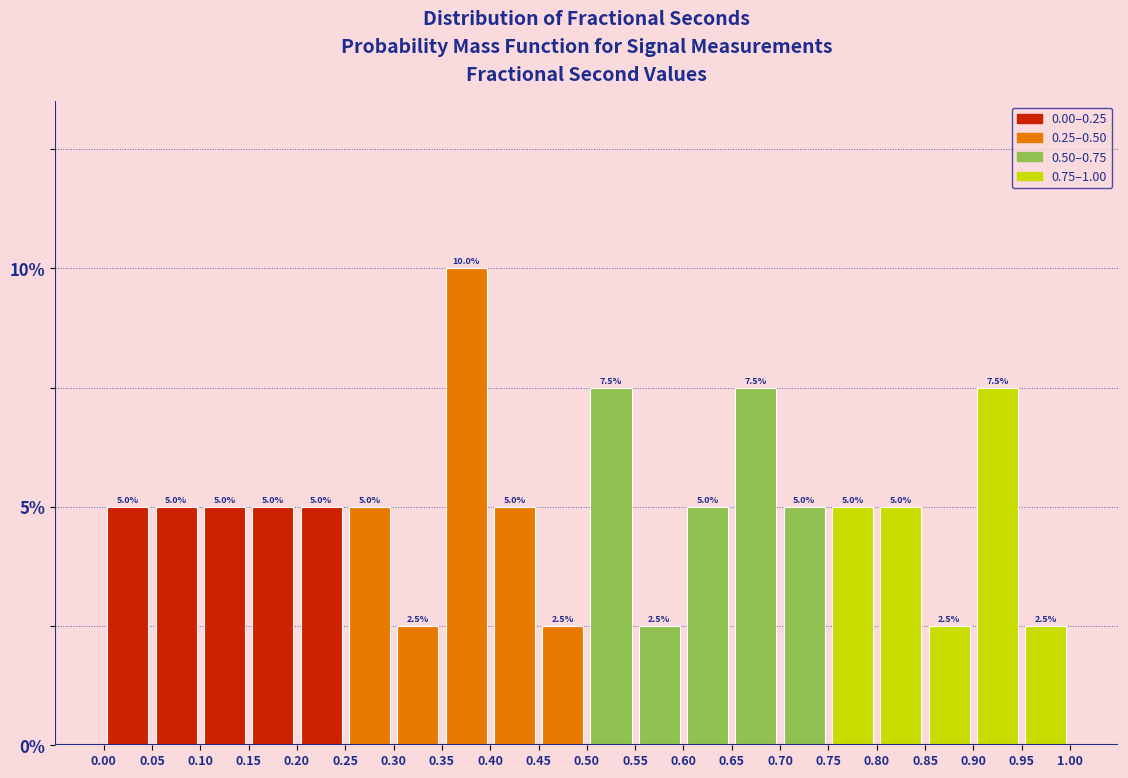

Over which range of the x-axis is the bar tallest?

0.35 to 0.40